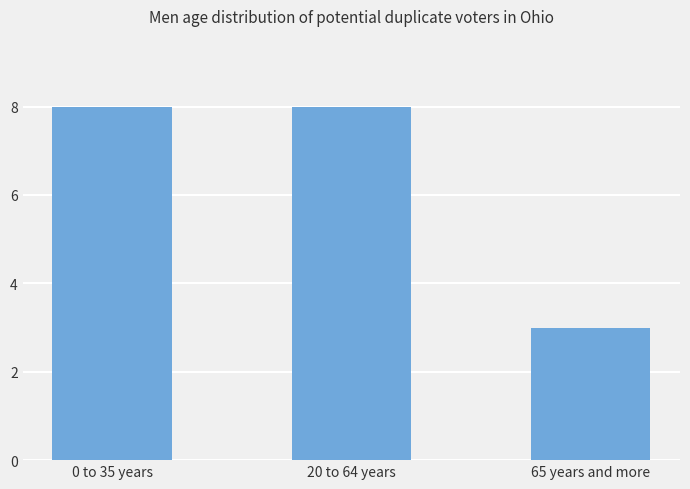

What is the sum of the values at 65 years and more and 0 to 35 years?

11